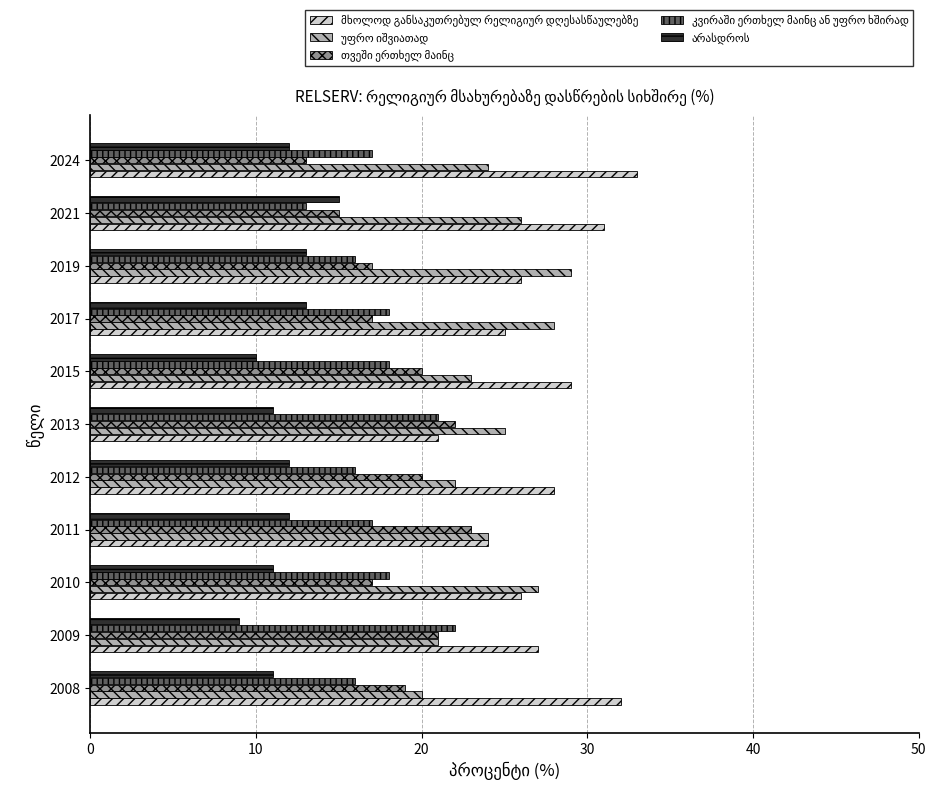

What is the total value across all series at 2011?

100